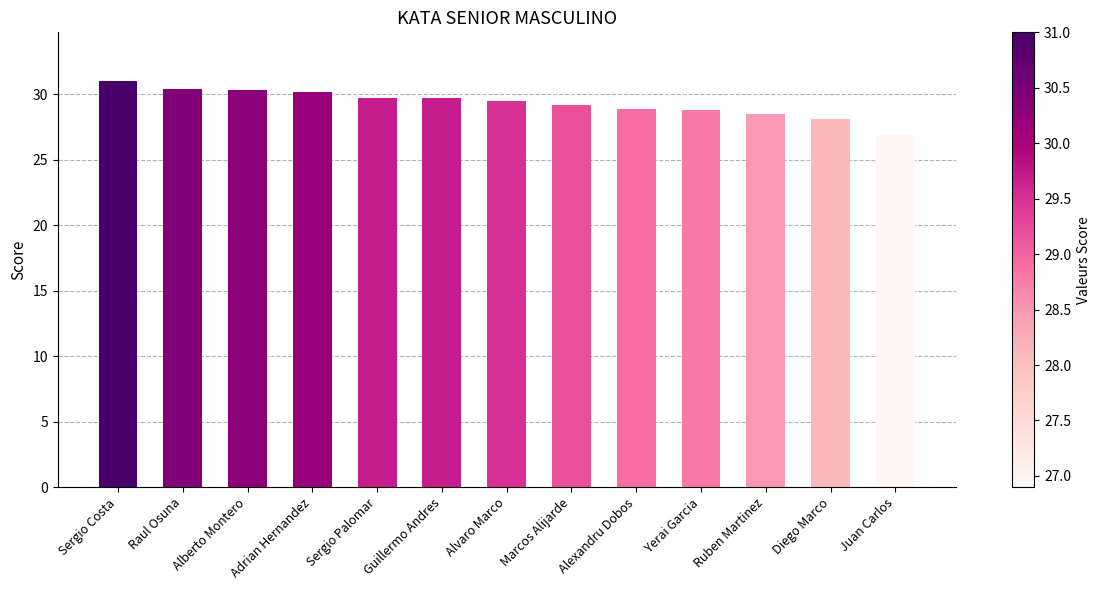

What is the difference between the values at Marcos Alijarde and Ruben Martinez?

0.7